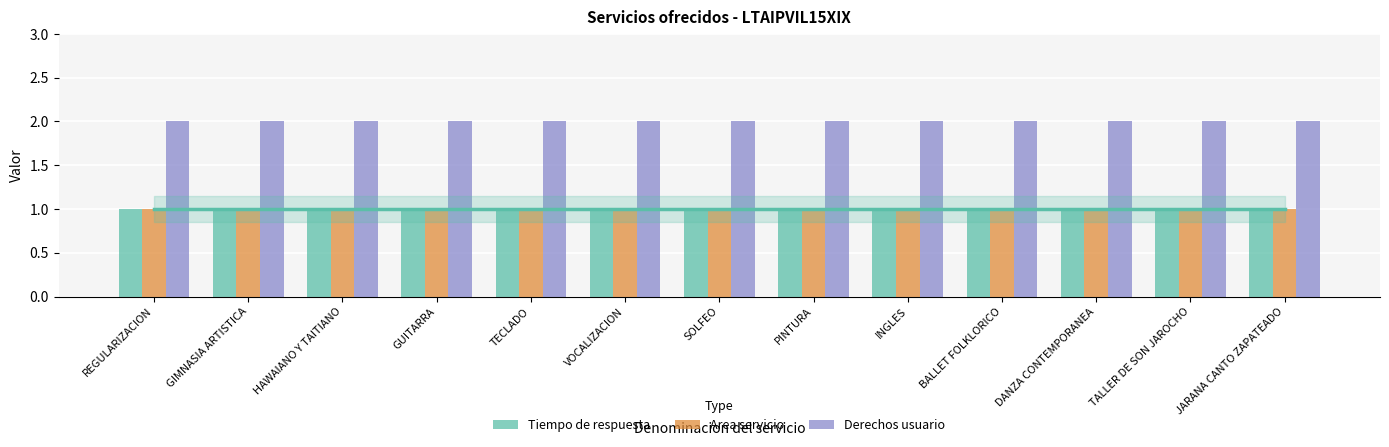

What is the label of the 1st bar from the left?

REGULARIZACION